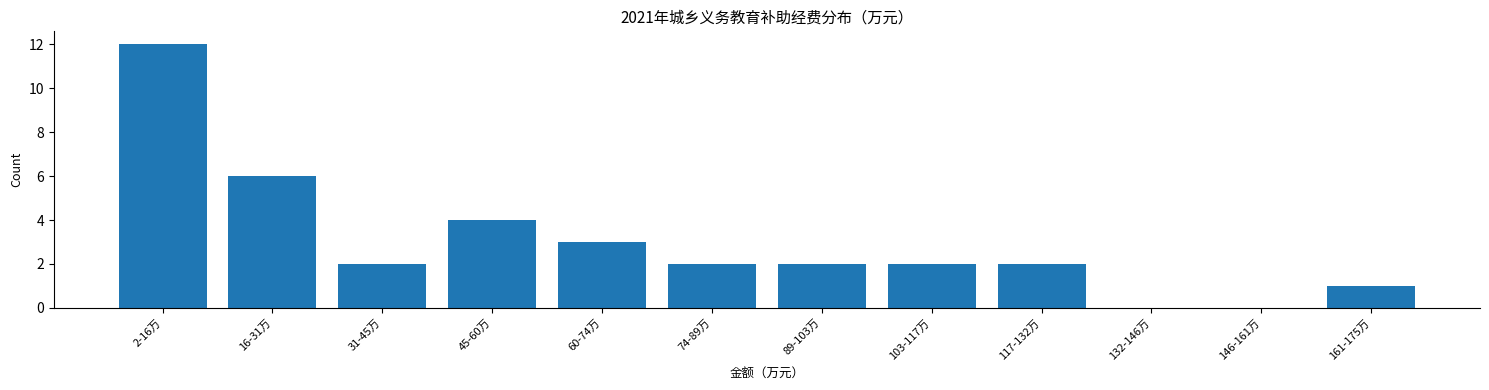

The chart shows a value of 2 at 89-103万. True or false?

True